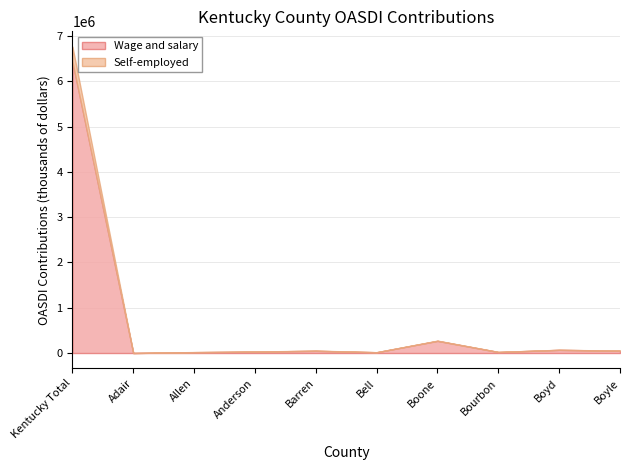

The value of Self-employed at Boyd is 2466. True or false?

True